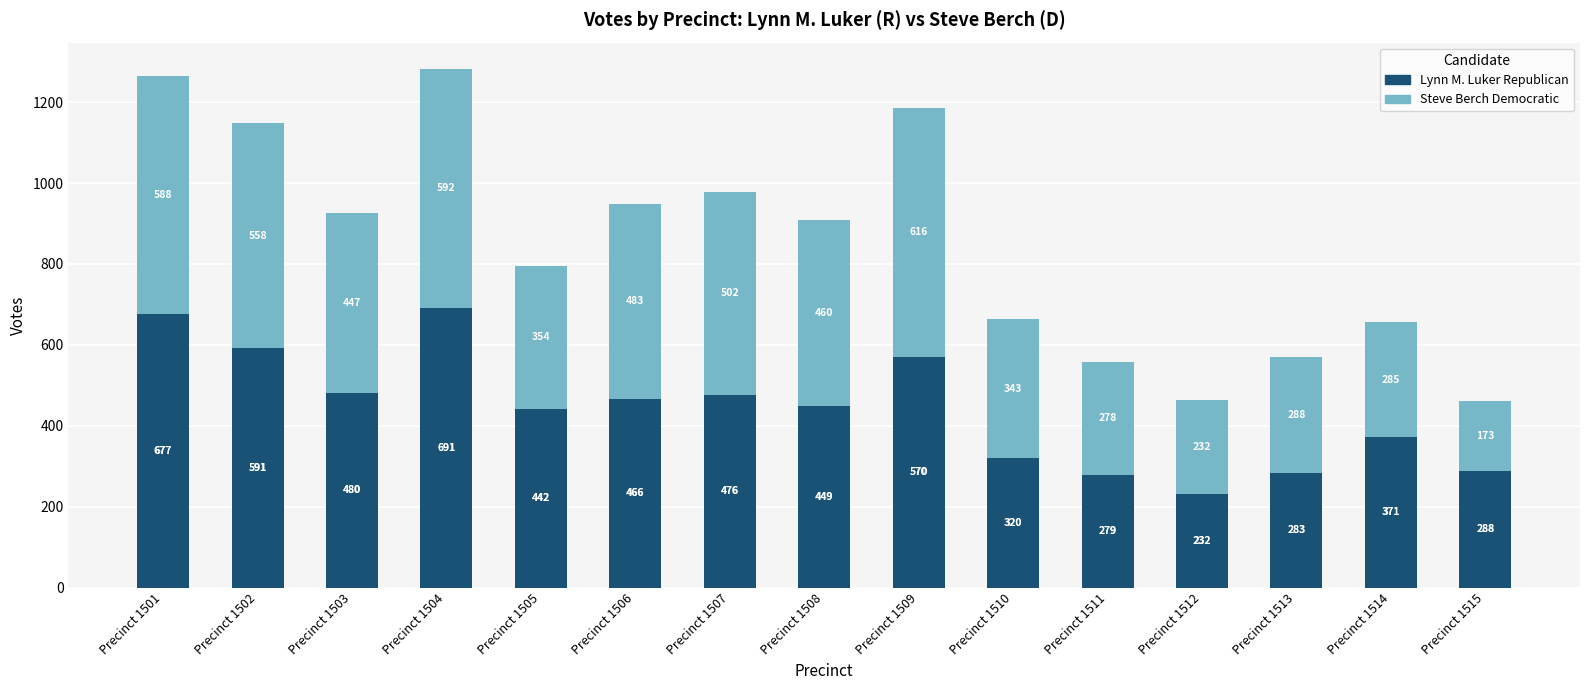

At which category is the sum across all series the highest?

Precinct 1504